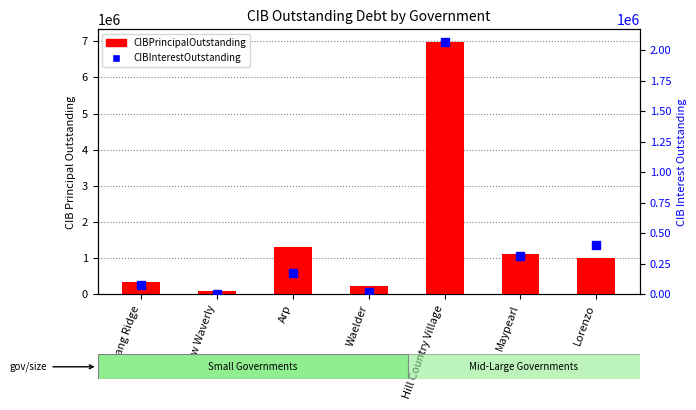

Which has a higher value, Arp or Lorenzo?

Arp